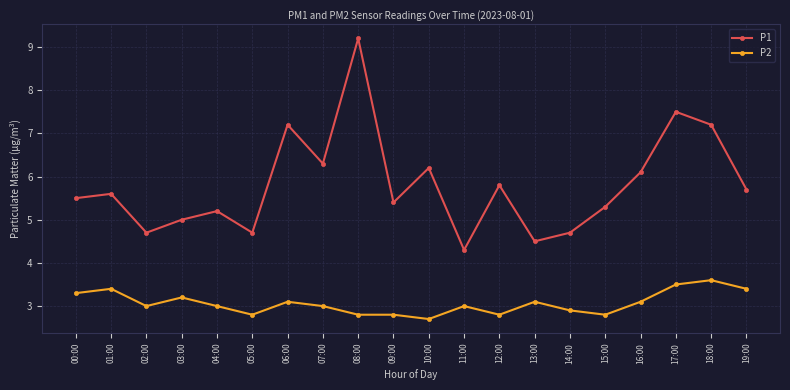

What is the sum of all P1 values?

116.1